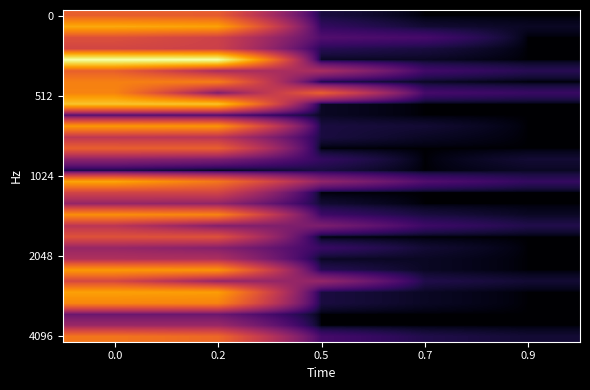

How many series are shown in this chart?

30